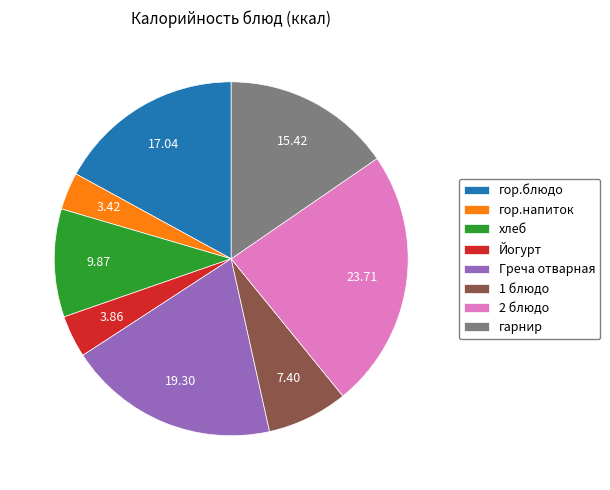

How many slices are in this pie chart?

8